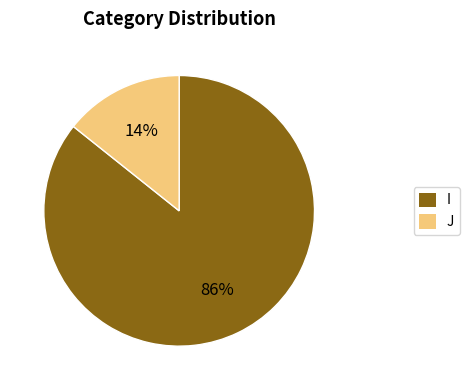

Is the sum of J and I greater than half?

Yes